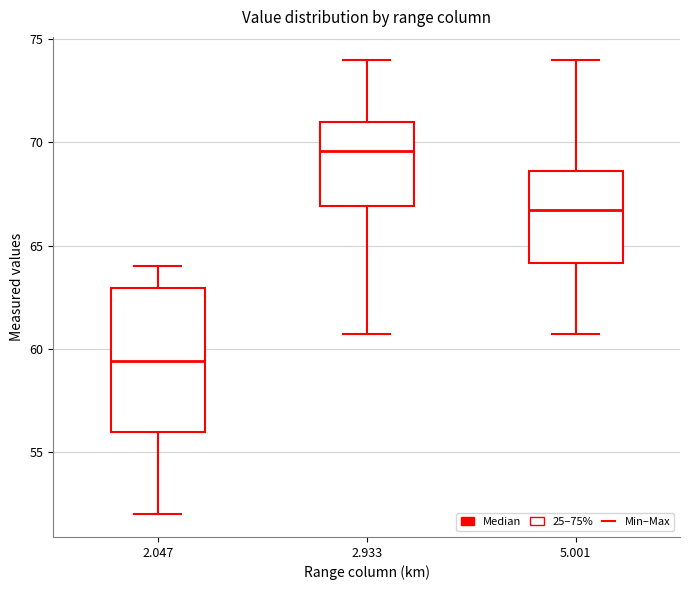

Which box is the tallest, from its lower edge to its upper edge?

2.047